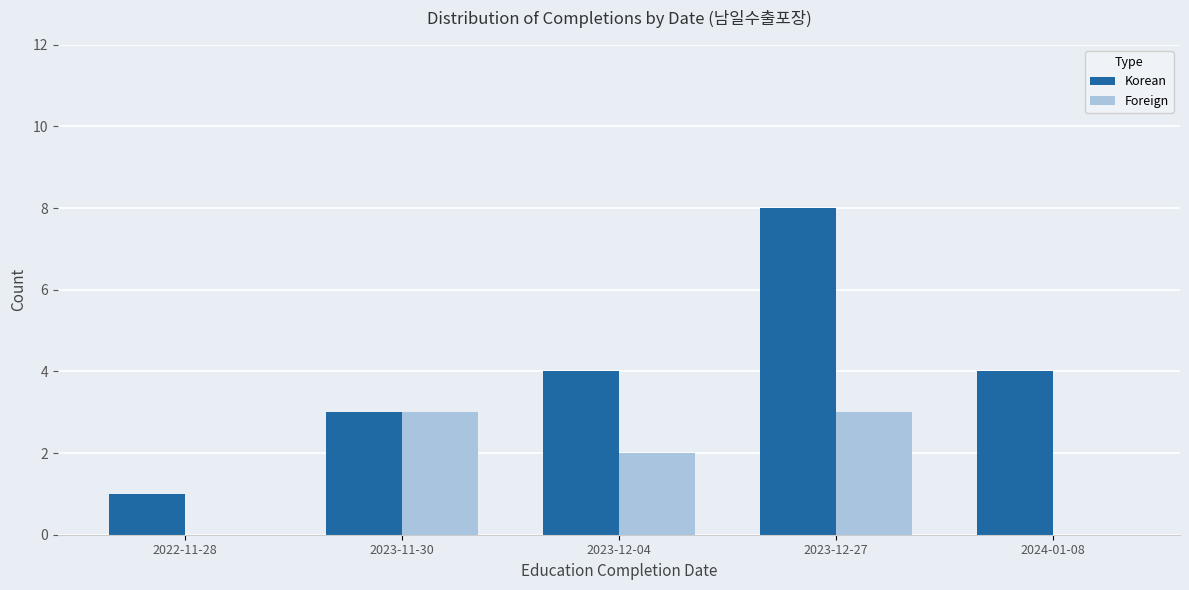

Between 2023-12-27 and 2024-01-08, which series saw the biggest shift?

Korean